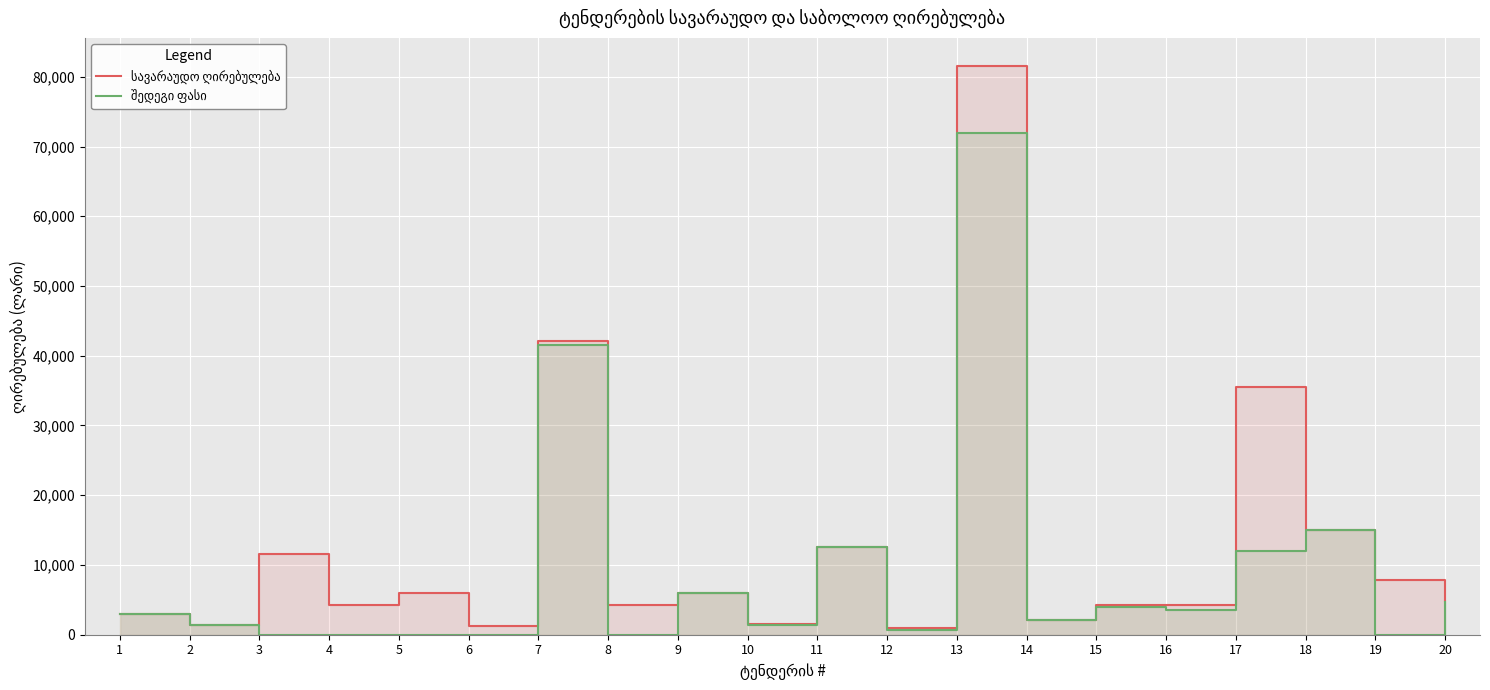

Between 3 and 17, which series saw the biggest shift?

სავარაუდო ღირებულება